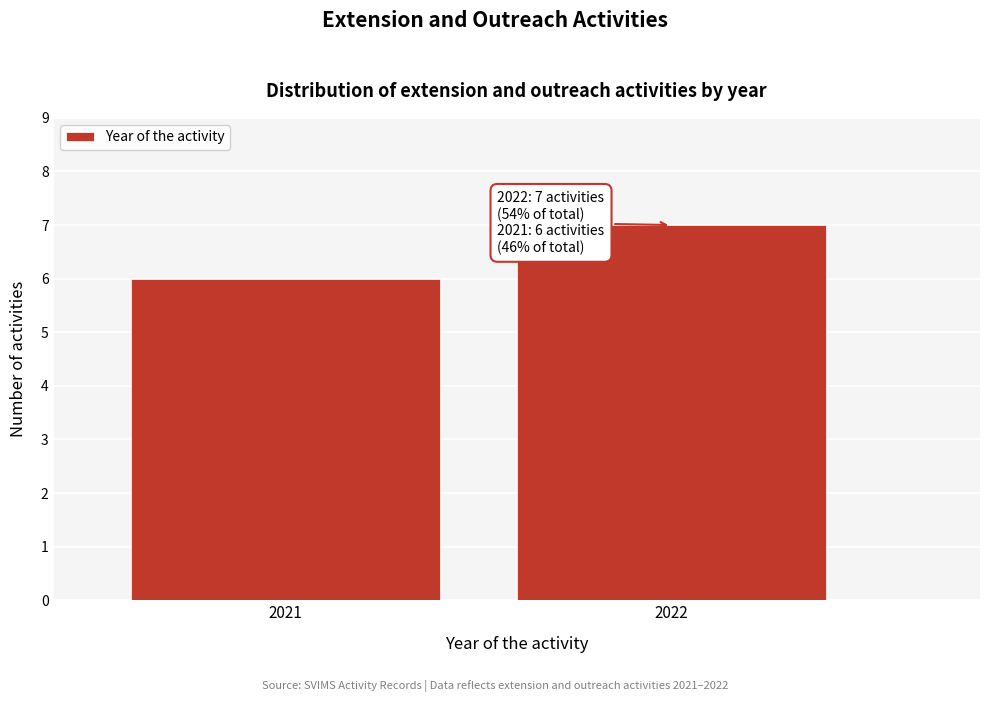

Reading right to left, list all the values displayed in this chart.

2022=7	2021=6